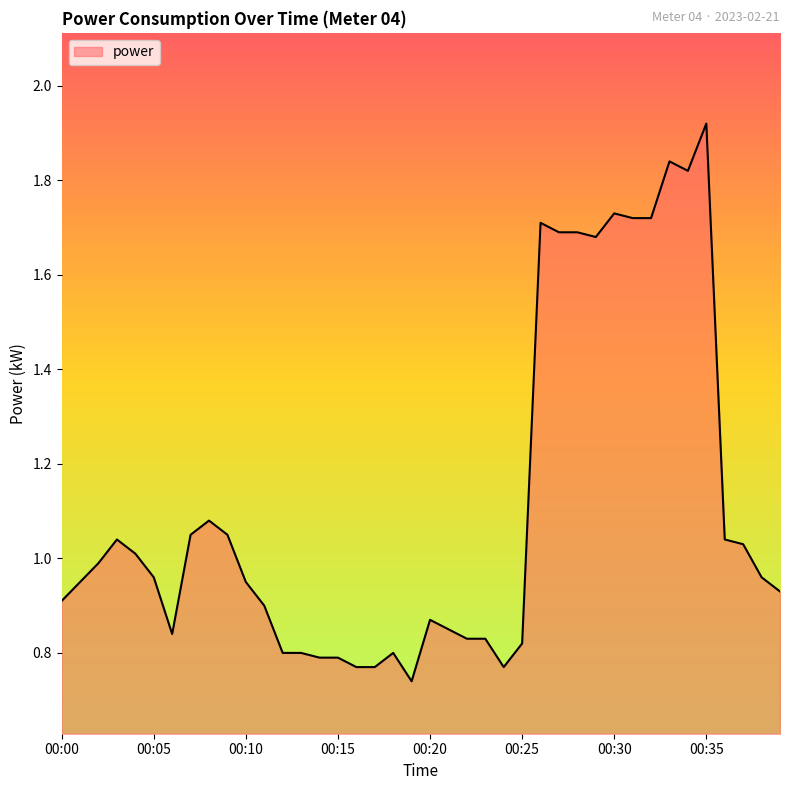

How many lines are shown in the chart?

1